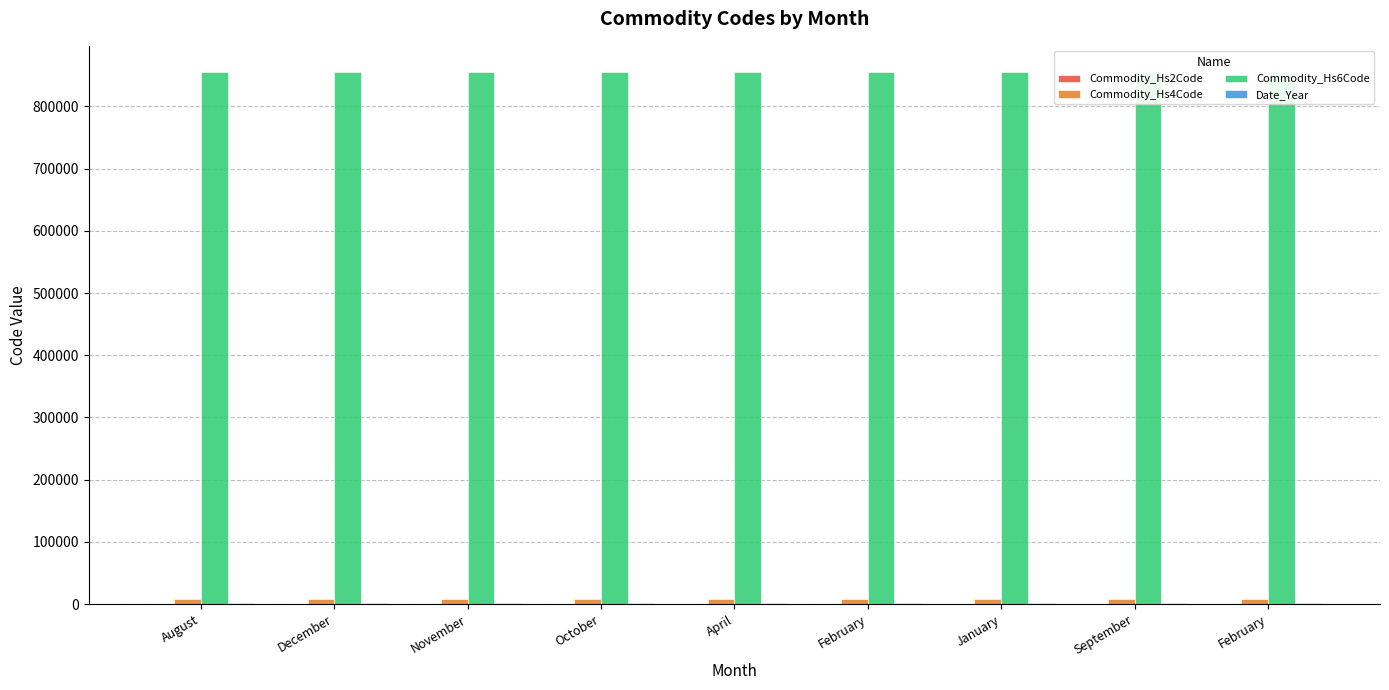

What is the sum of all Date_Year values?

18211